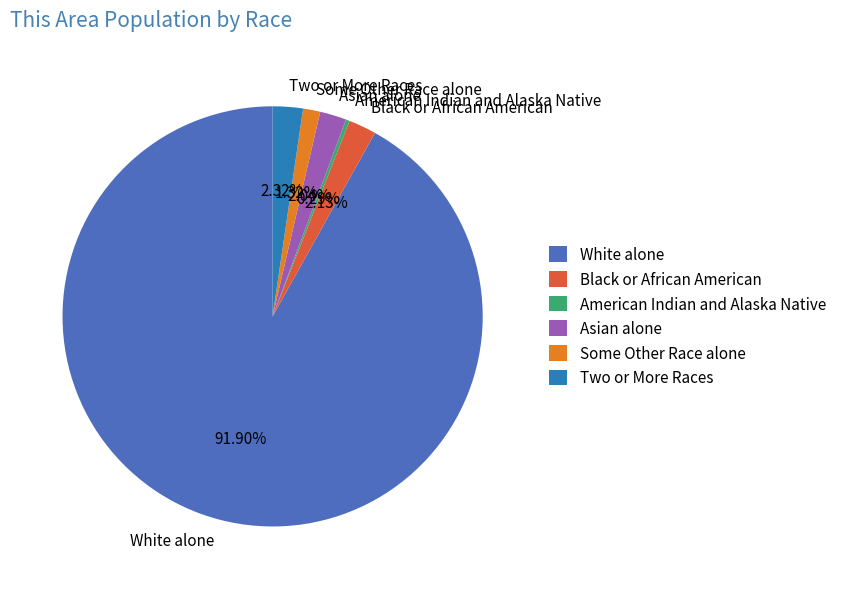

What is the ratio of the value at White alone to the value at Two or More Races?

39.6